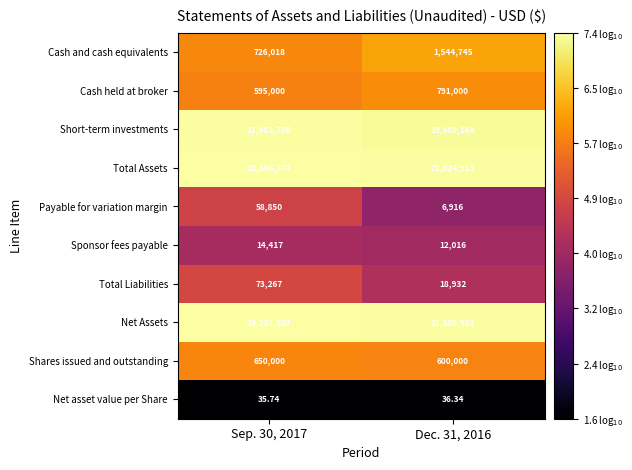

At which category does the chart reach its peak across all series?

Sep. 30, 2017